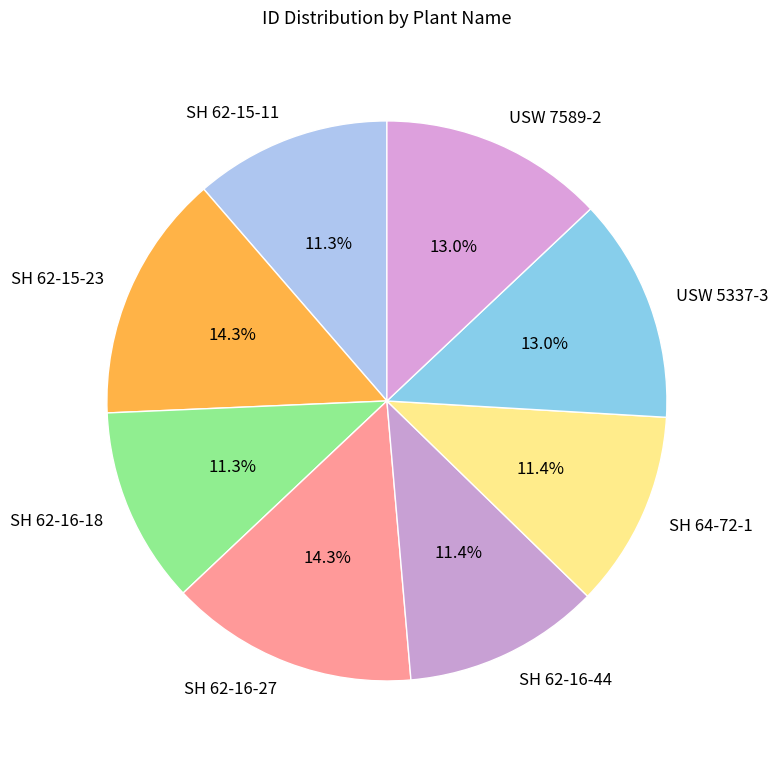

Is the sum of SH 62-16-27 and SH 62-15-23 greater than half?

No